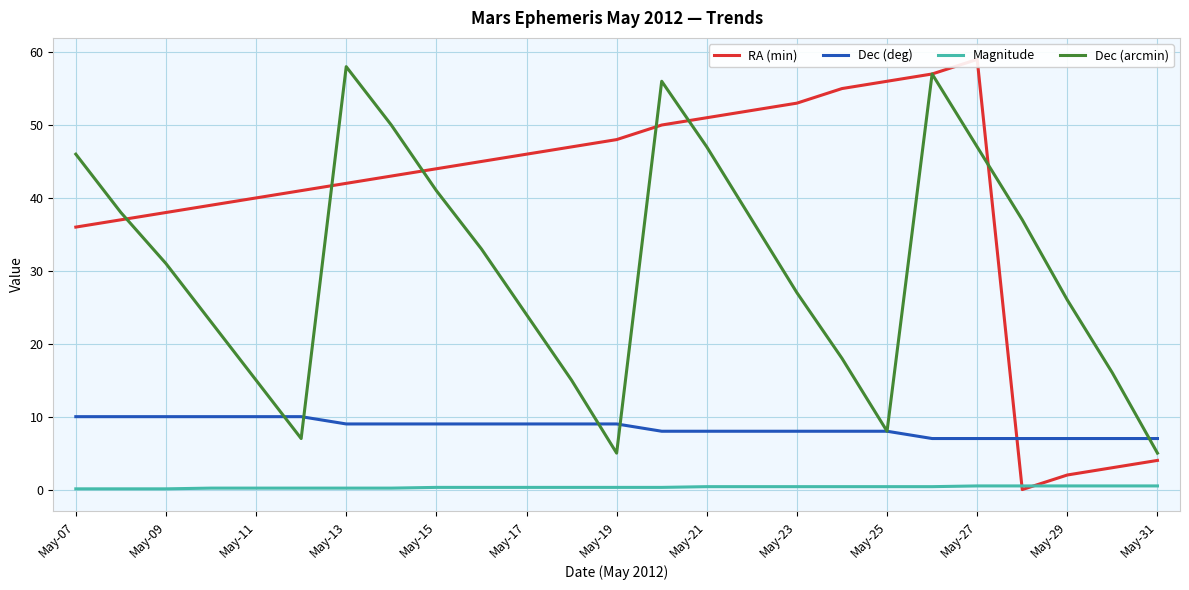

What is the lowest value of the Dec (deg) series?

7.0